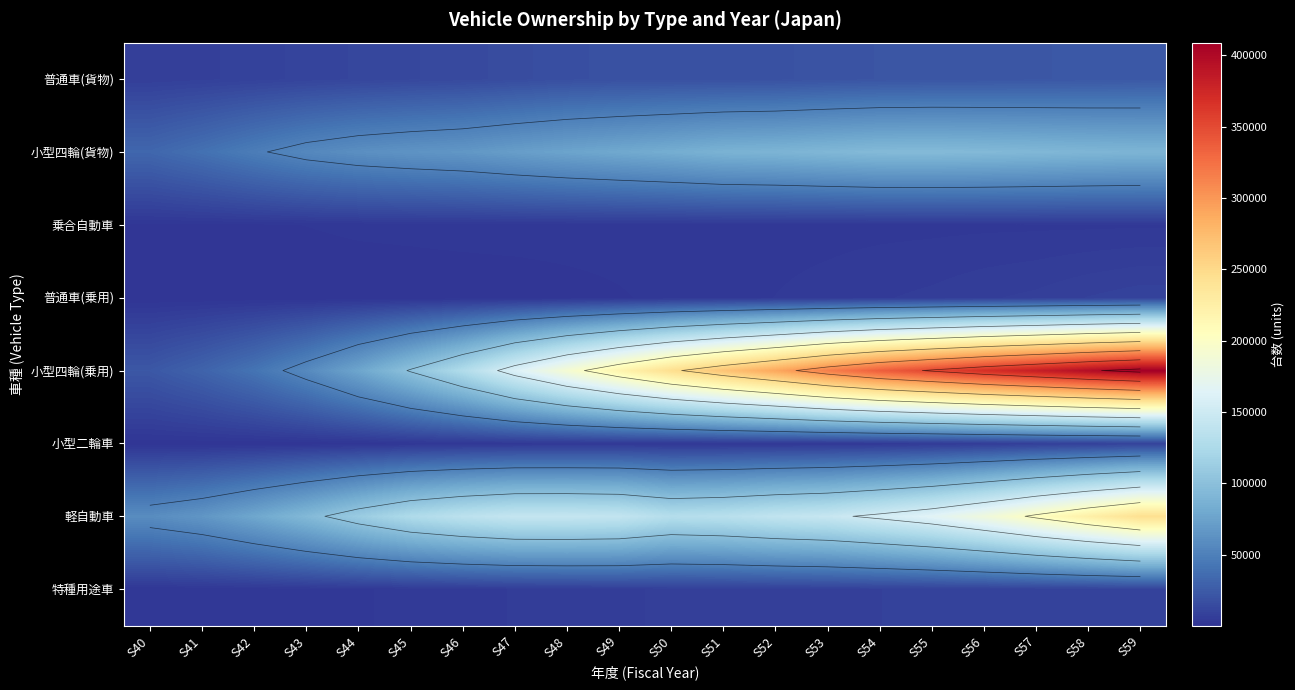

At which category is the sum across all series the highest?

S59